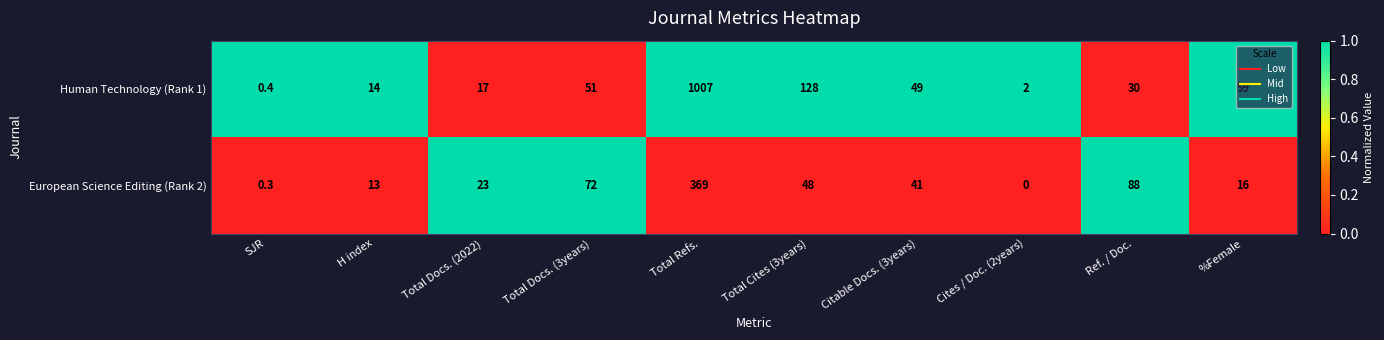

The Human Technology (Rank 1) series shows 32.7 at Total Cites (3years). True or false?

False